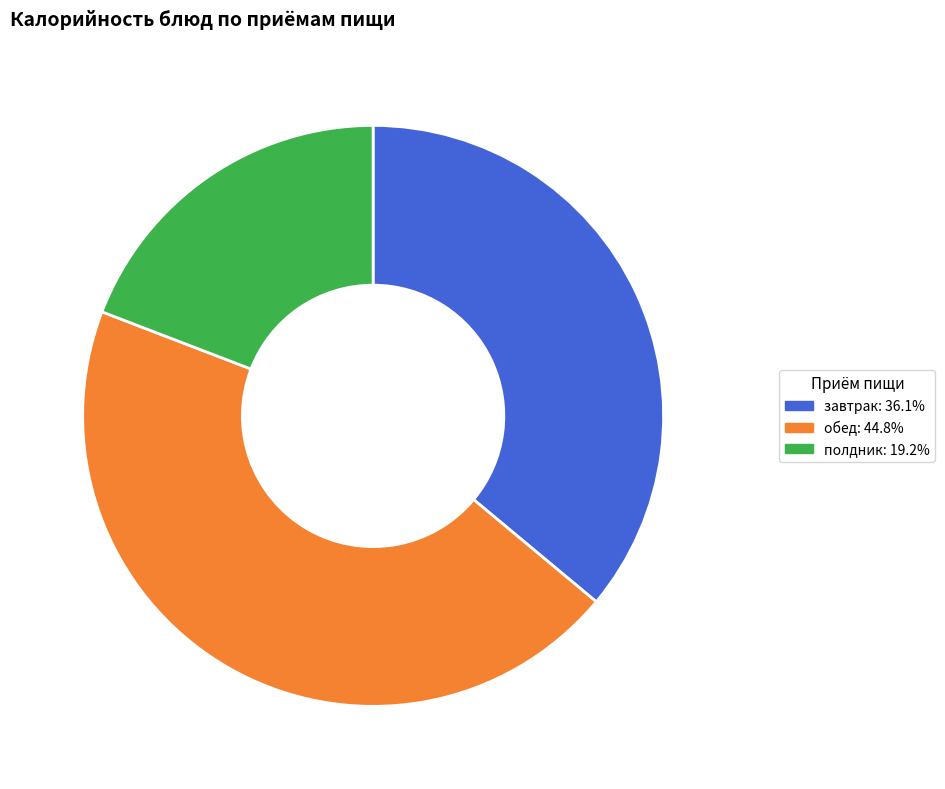

Does any single category account for the majority?

No